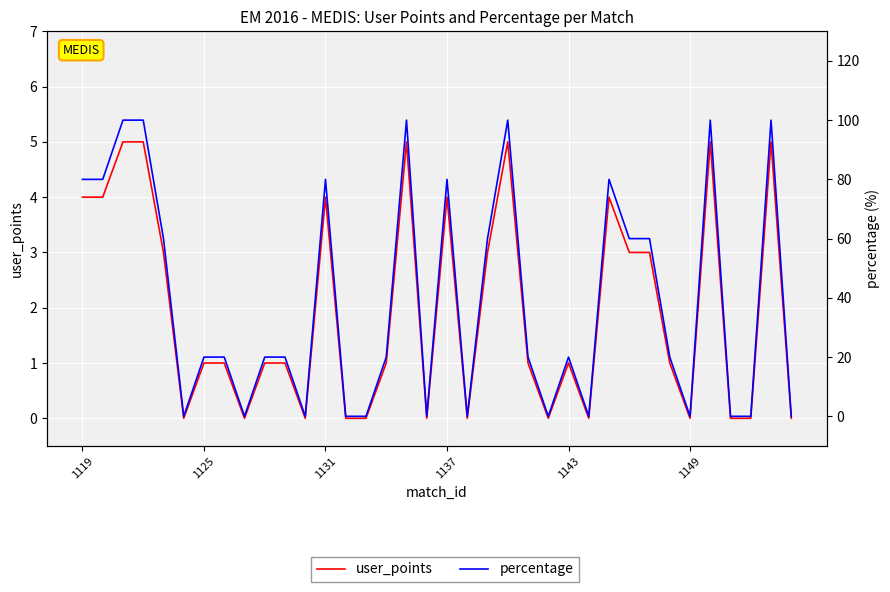

True or false: percentage and user_points intersect in this chart.

False